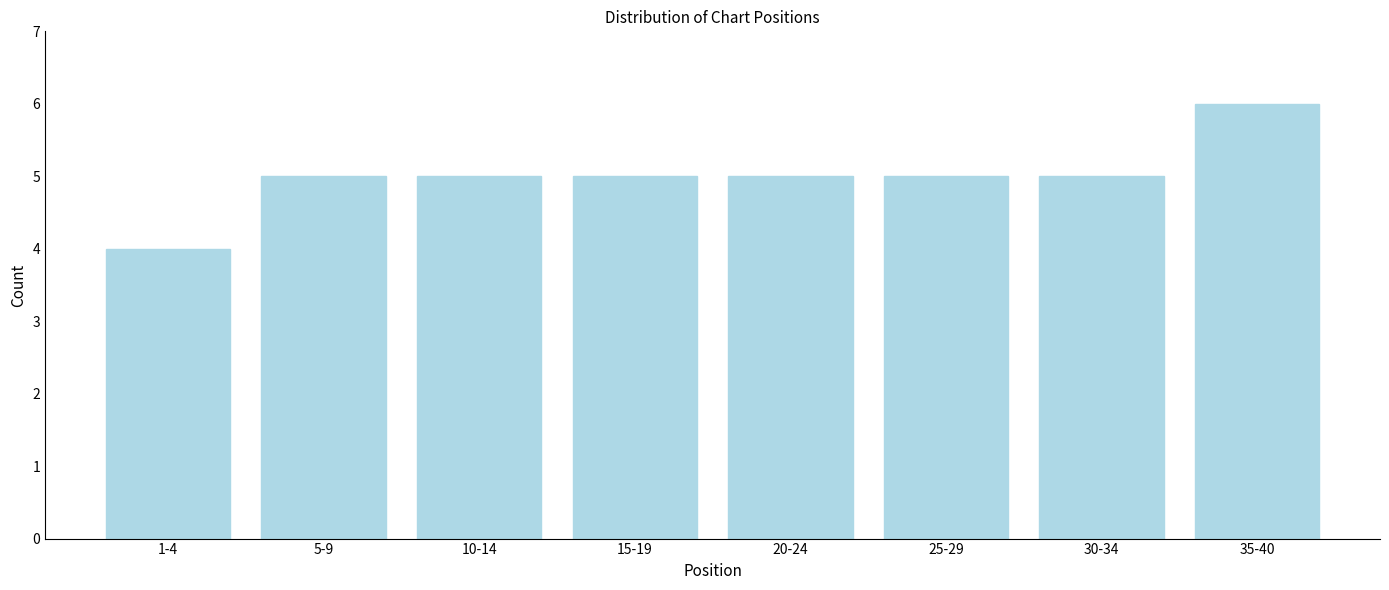

Reading left to right, extract all data points from this chart.

4	5	5	5	5	5	5	6